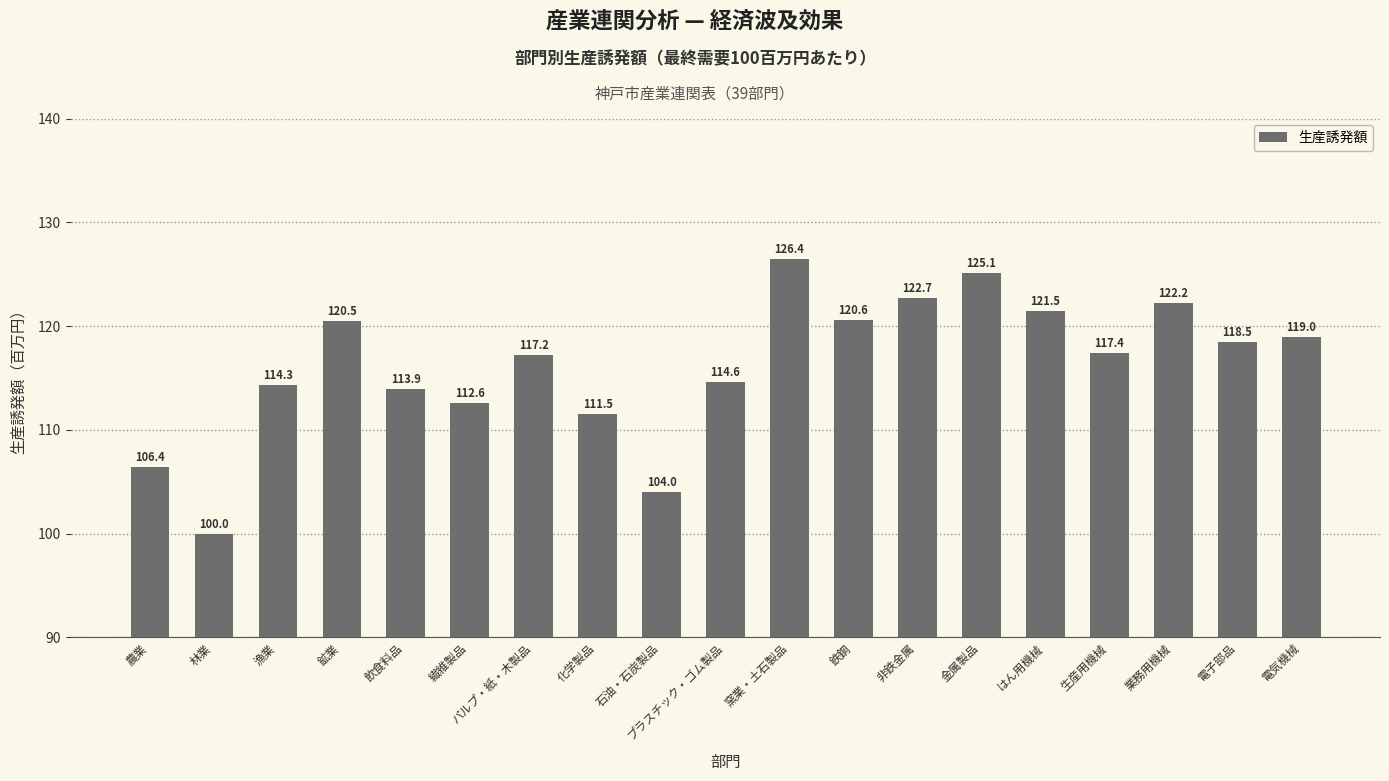

Rank the categories by value from lowest to highest.

林業, 石油・石炭製品, 農業, 化学製品, 繊維製品, 飲食料品, 漁業, プラスチック・ゴム製品, パルプ・紙・木製品, 生産用機械, 電子部品, 電気機械, 鉱業, 鉄鋼, はん用機械, 業務用機械, 非鉄金属, 金属製品, 窯業・土石製品